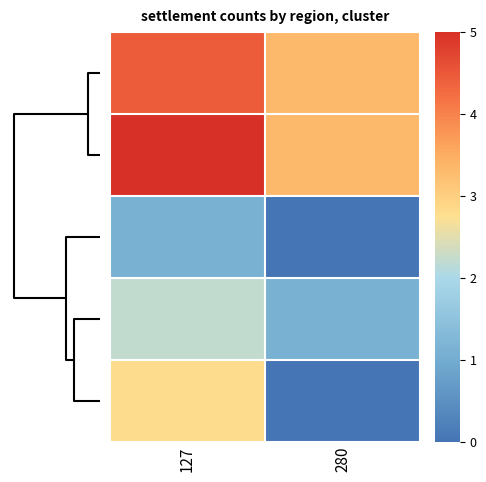

At how many categories does at least one series exceed 1?

2